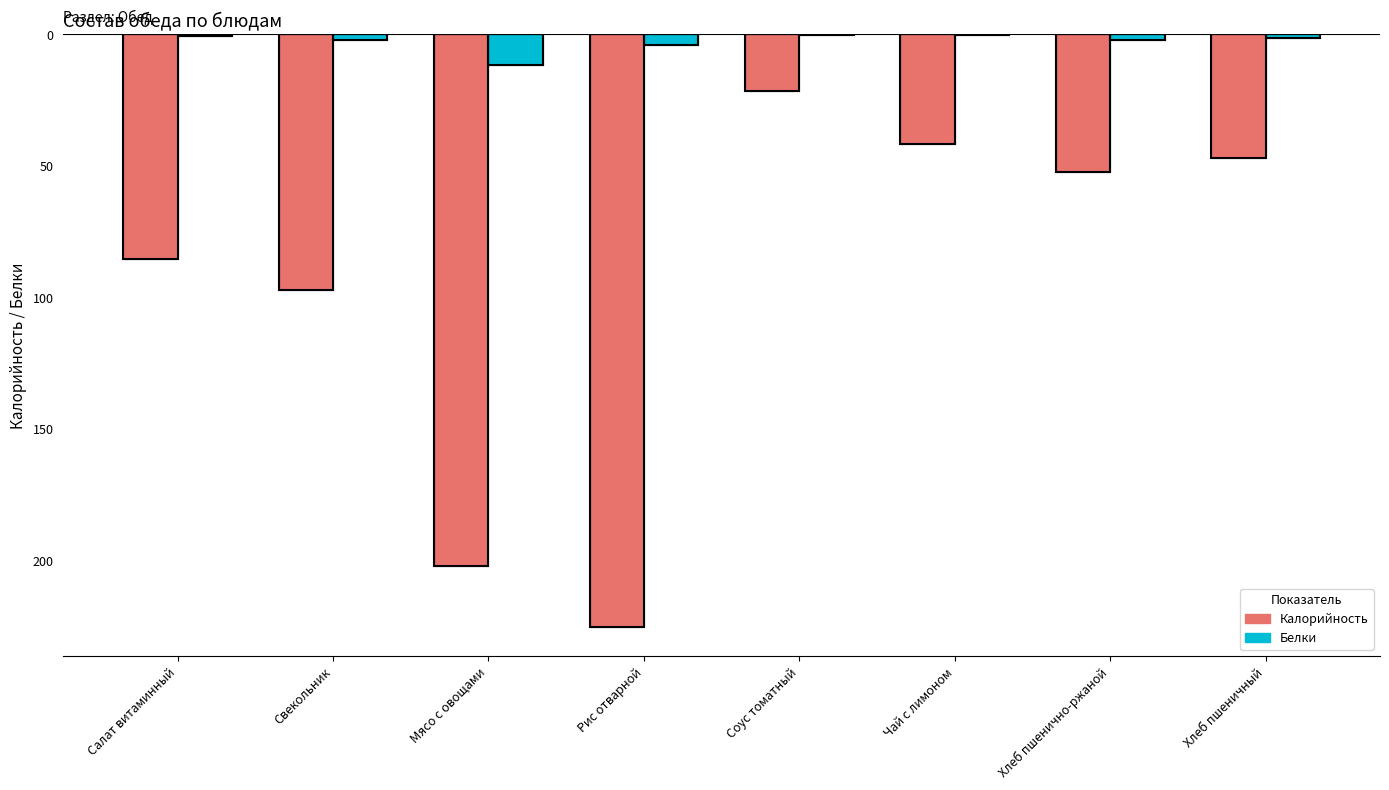

Are the bars horizontal?

No